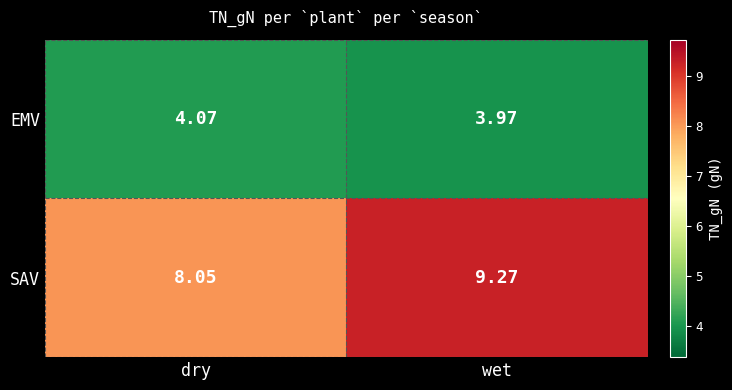

Which category has the highest value in the EMV series?

dry